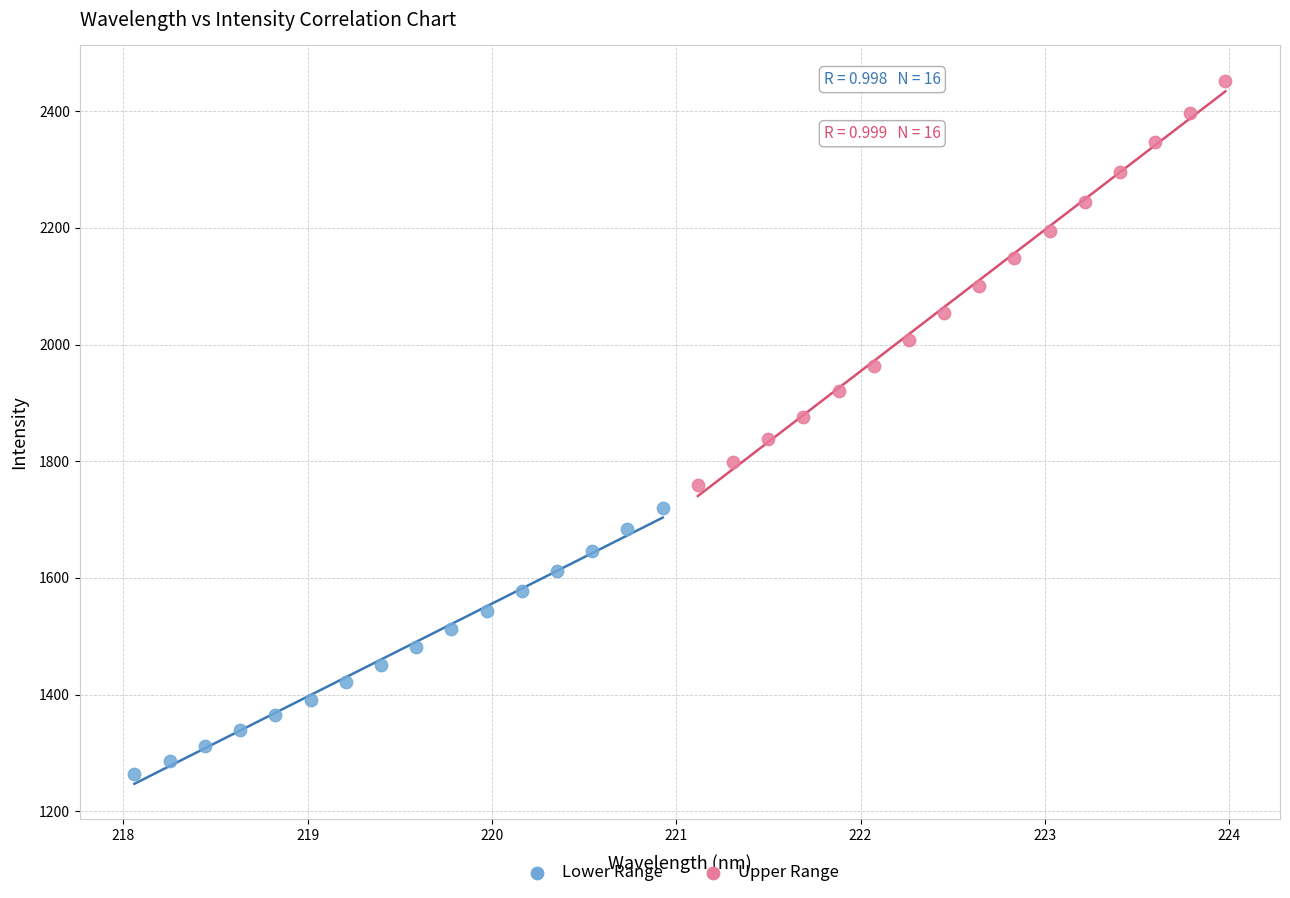

Which series reaches the minimum Y coordinate?

Lower Range